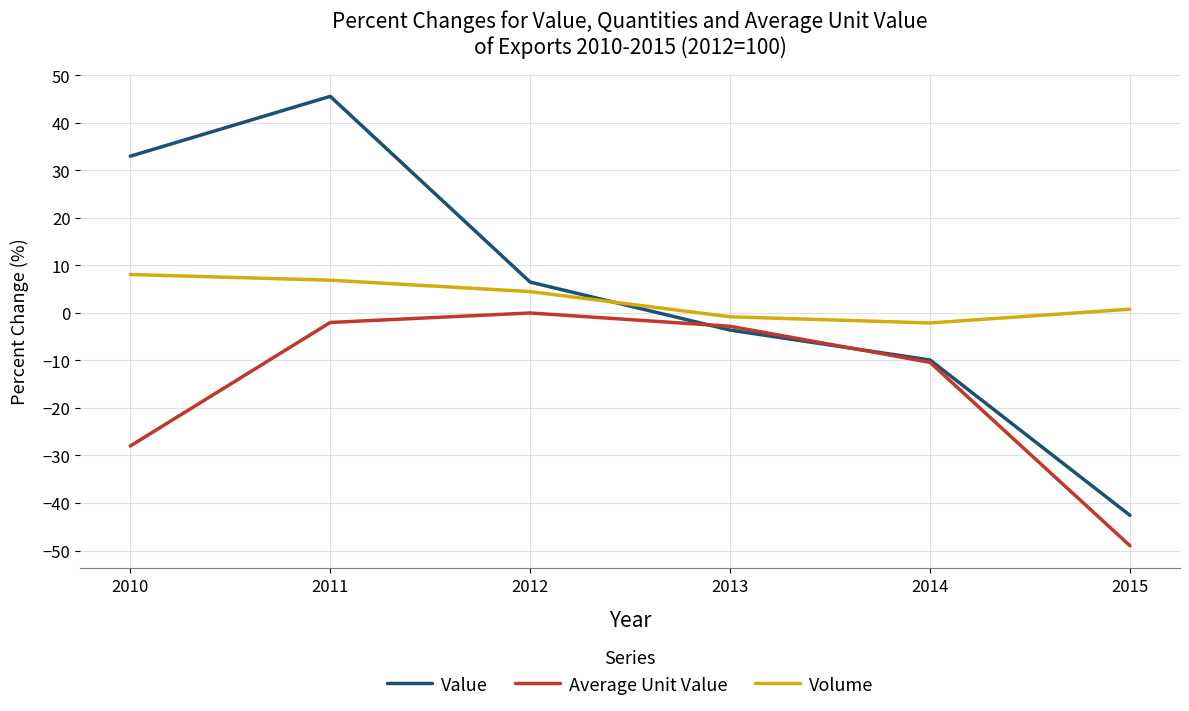

Reading left to right, extract all data points from this chart.

Value: 33.0	45.6	6.5	-3.6	-9.9	-42.6
Average Unit Value: -28.0	-2.0	0.0	-2.8	-10.4	-49.0
Volume: 8.1	6.9	4.5	-0.8	-2.1	0.8